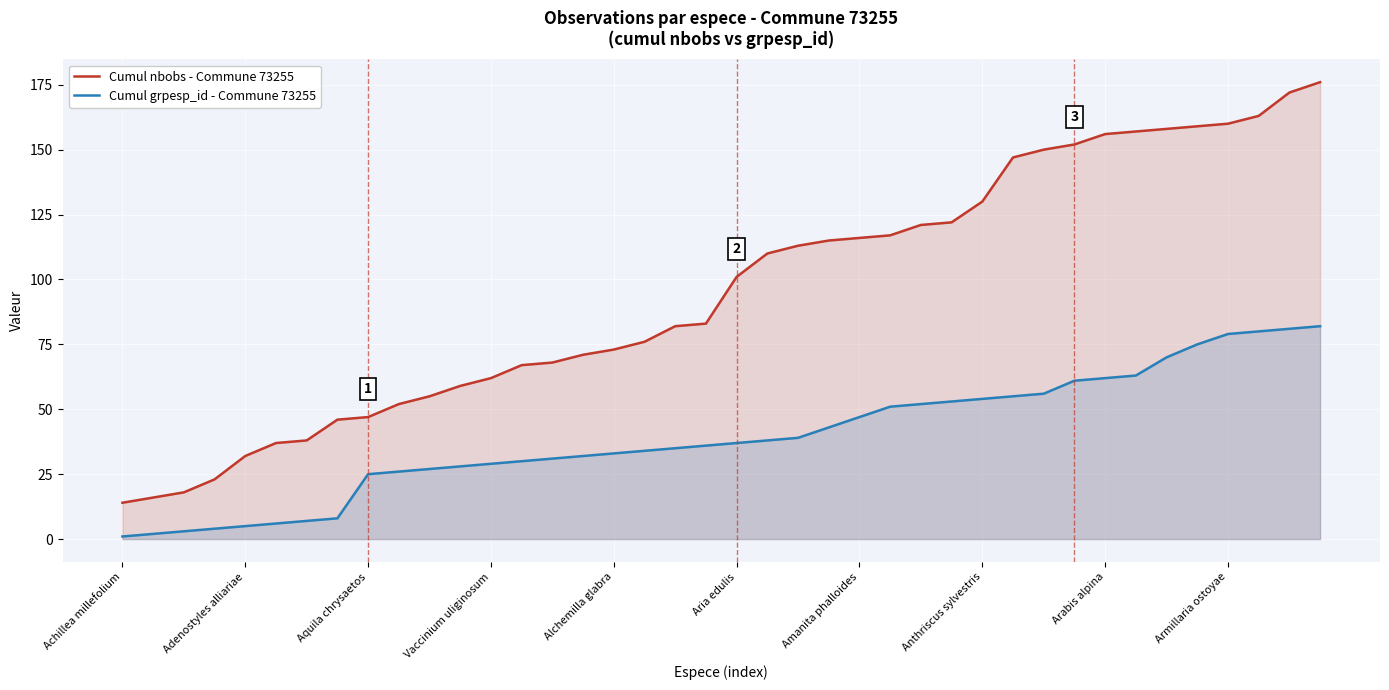

Which series has the largest total across all categories?

Cumul nbobs - Commune 73255